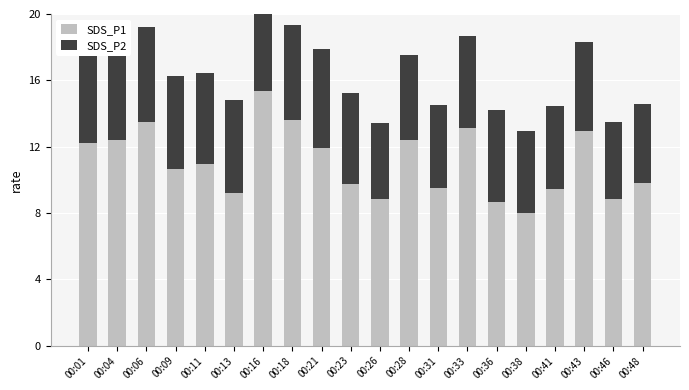

Reading left to right, list all the values displayed in this chart.

SDS_P1: 12.2	12.4	13.5	10.7	10.9	9.2	15.3	13.6	11.9	9.8	8.8	12.4	9.5	13.1	8.7	8.0	9.4	12.9	8.8	9.8
SDS_P2: 6.2	5.8	5.7	5.6	5.5	5.7	6.4	5.7	5.9	5.4	4.6	5.1	5.0	5.6	5.5	4.9	5.0	5.4	4.6	4.8